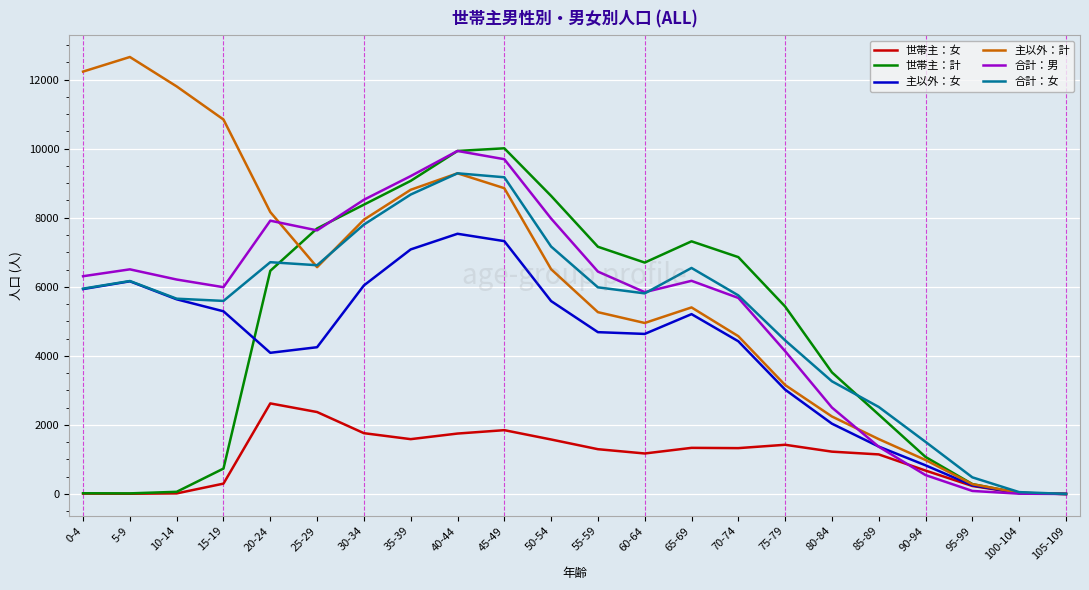

How many lines are shown in the chart?

6